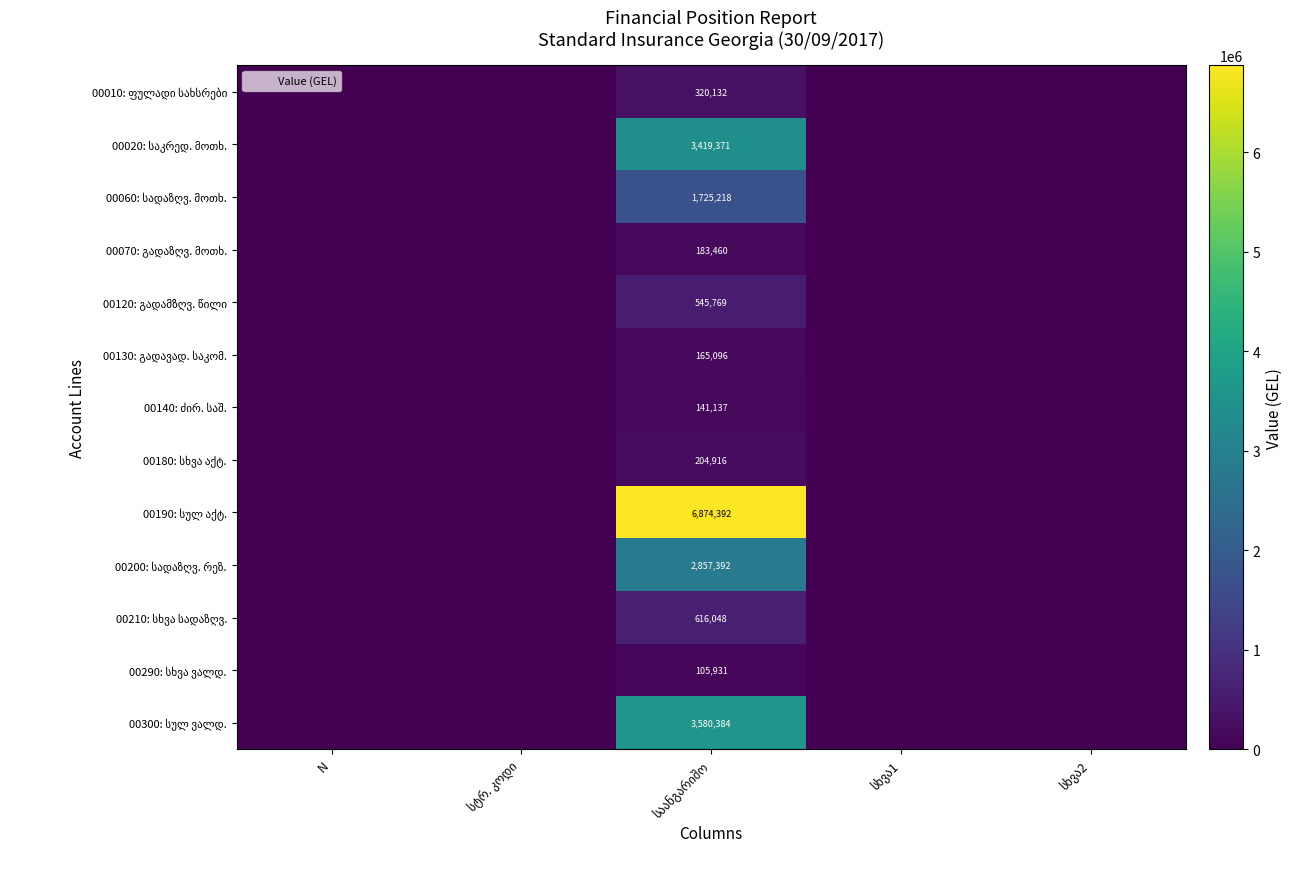

Rank the categories by 00020: საკრედ. მოთხ. value from highest to lowest.

საანგარიშო, N, სტრ. კოდი, სხვა1, სხვა2